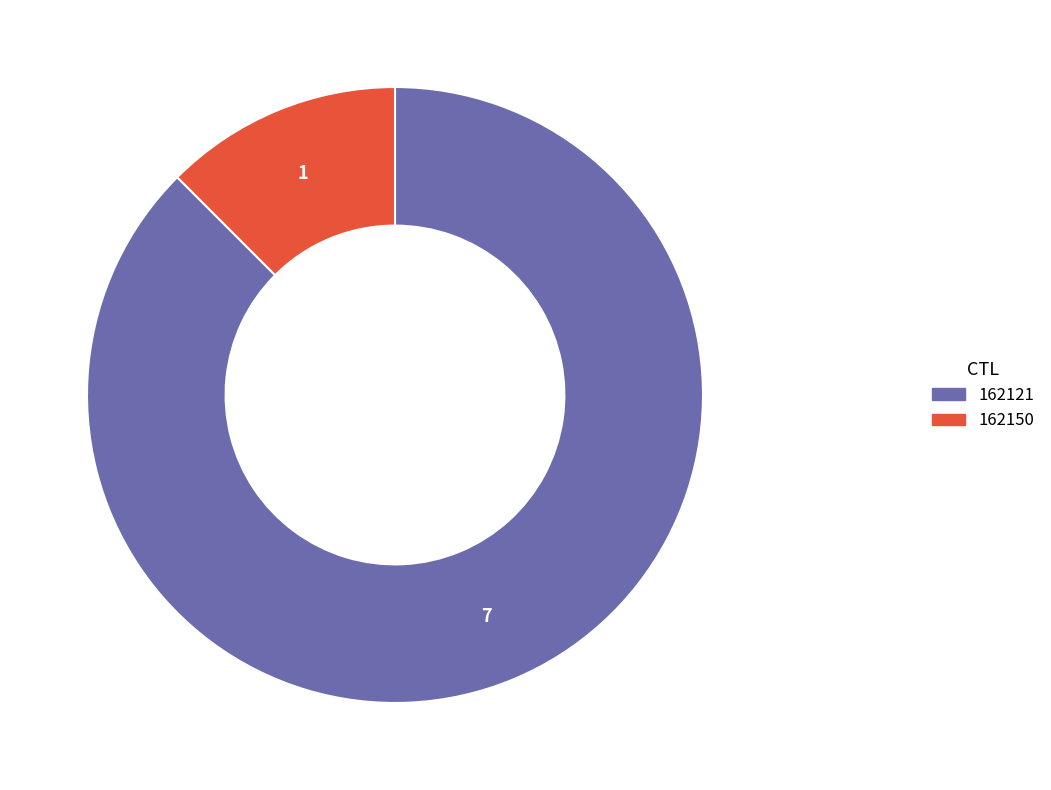

How many segments does this pie chart have?

2